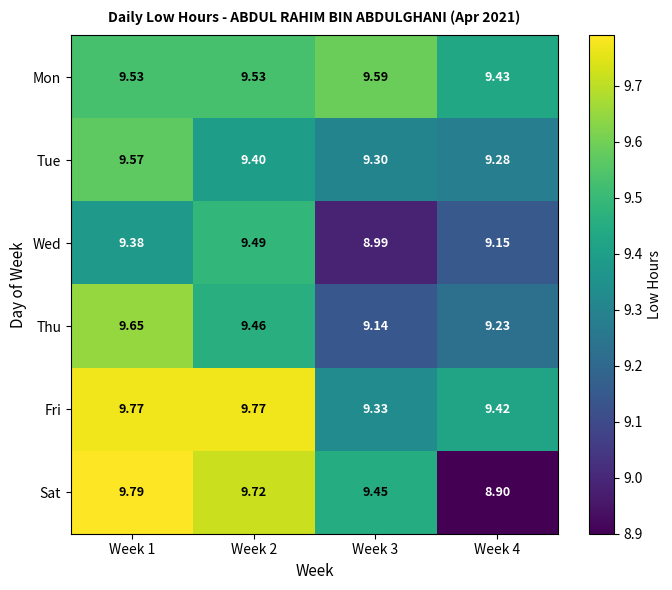

How many series are shown in this chart?

6